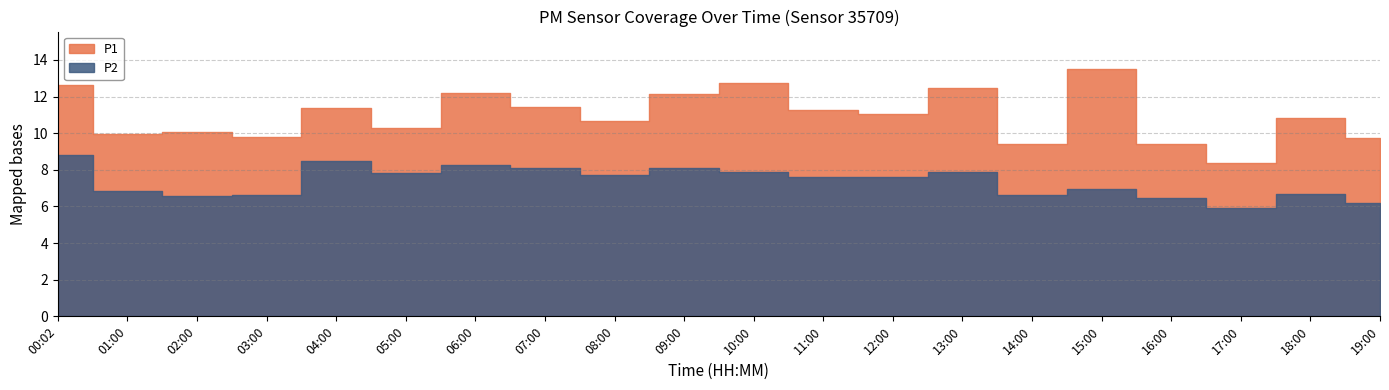

At 03:00, list the series in order from largest to smallest.

P1, P2